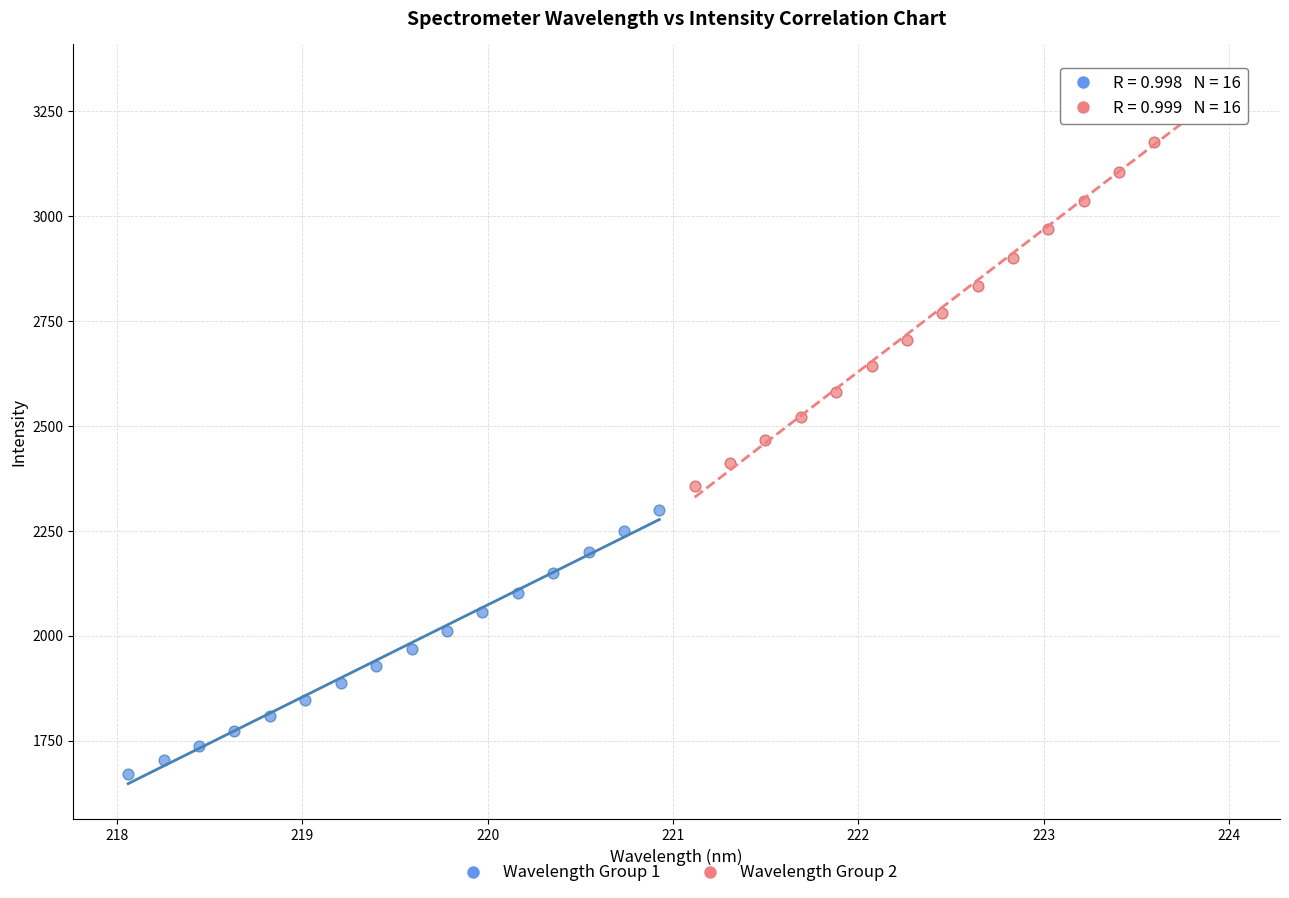

Which series contains the highest Y value?

Wavelength Group 2